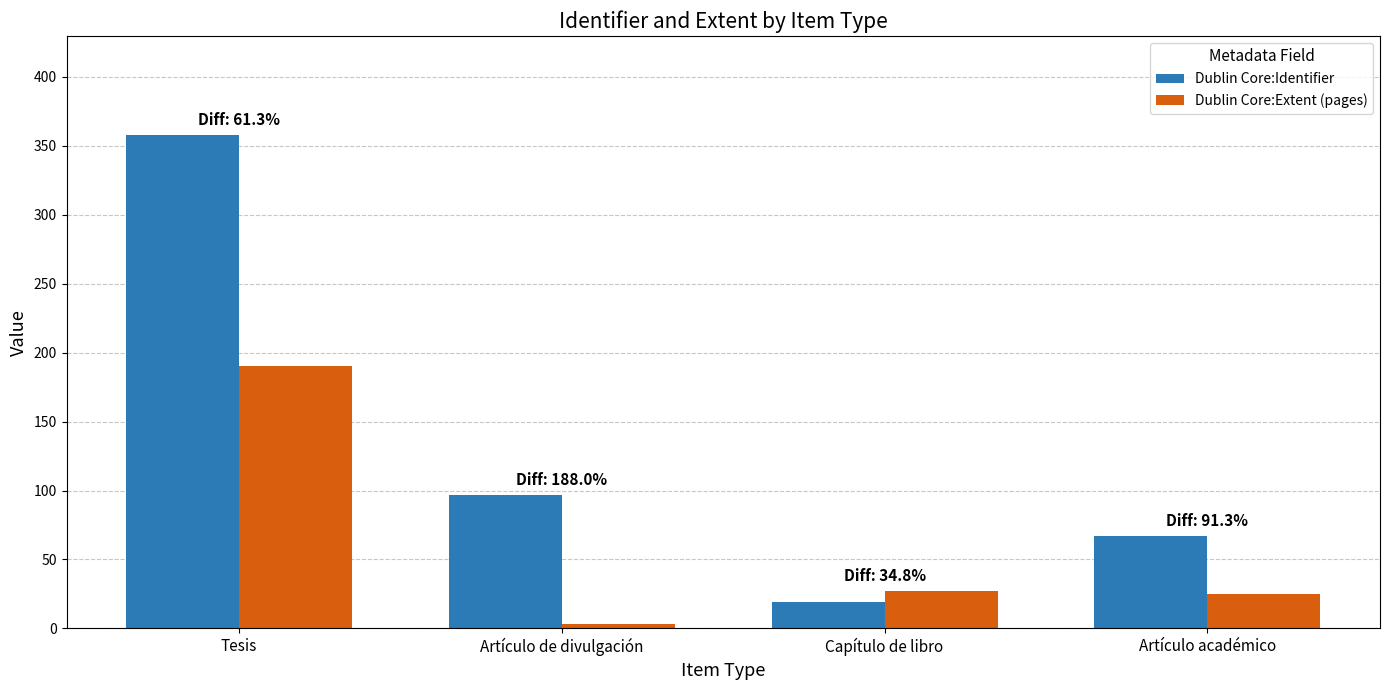

How many values in the Dublin Core:Extent (pages) series are below 27?

2